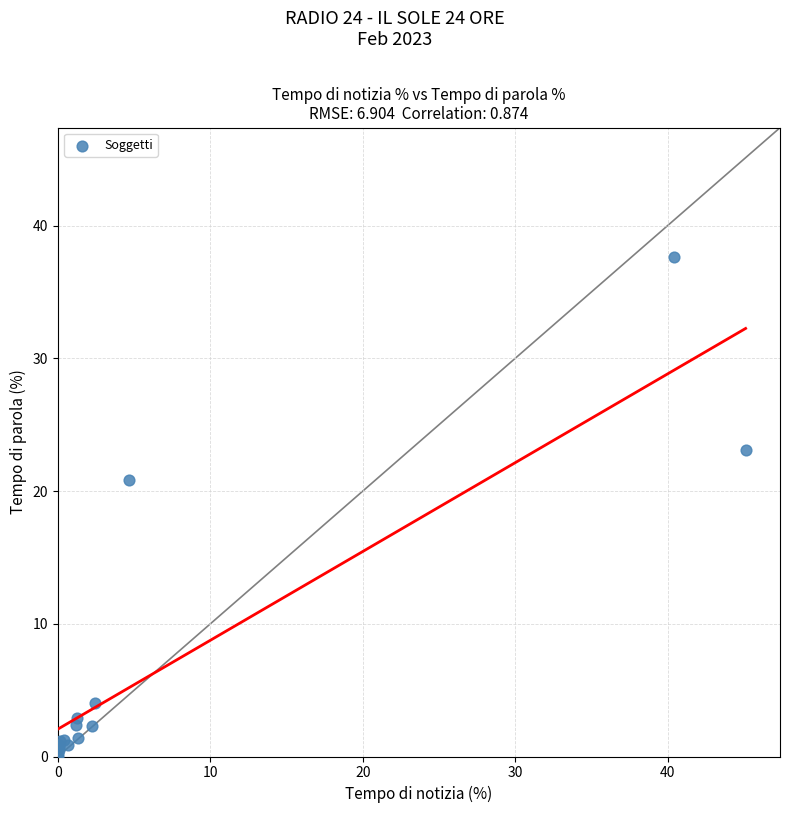

What Y value in the scatter plot is closest to 18?

20.8